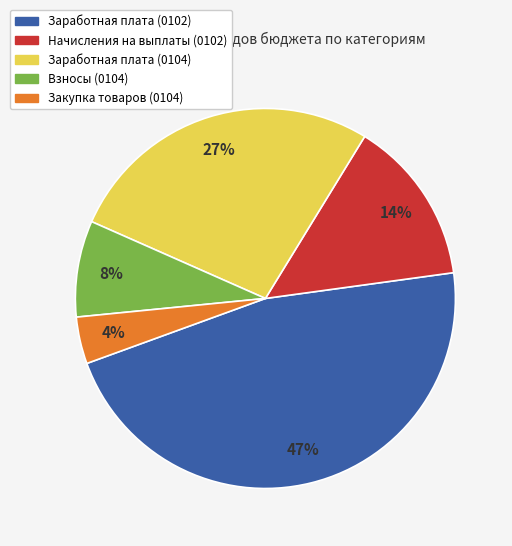

Approximately how many times larger is the value at Начисления на выплаты (0102) compared to Закупка товаров (0104)?

3.5